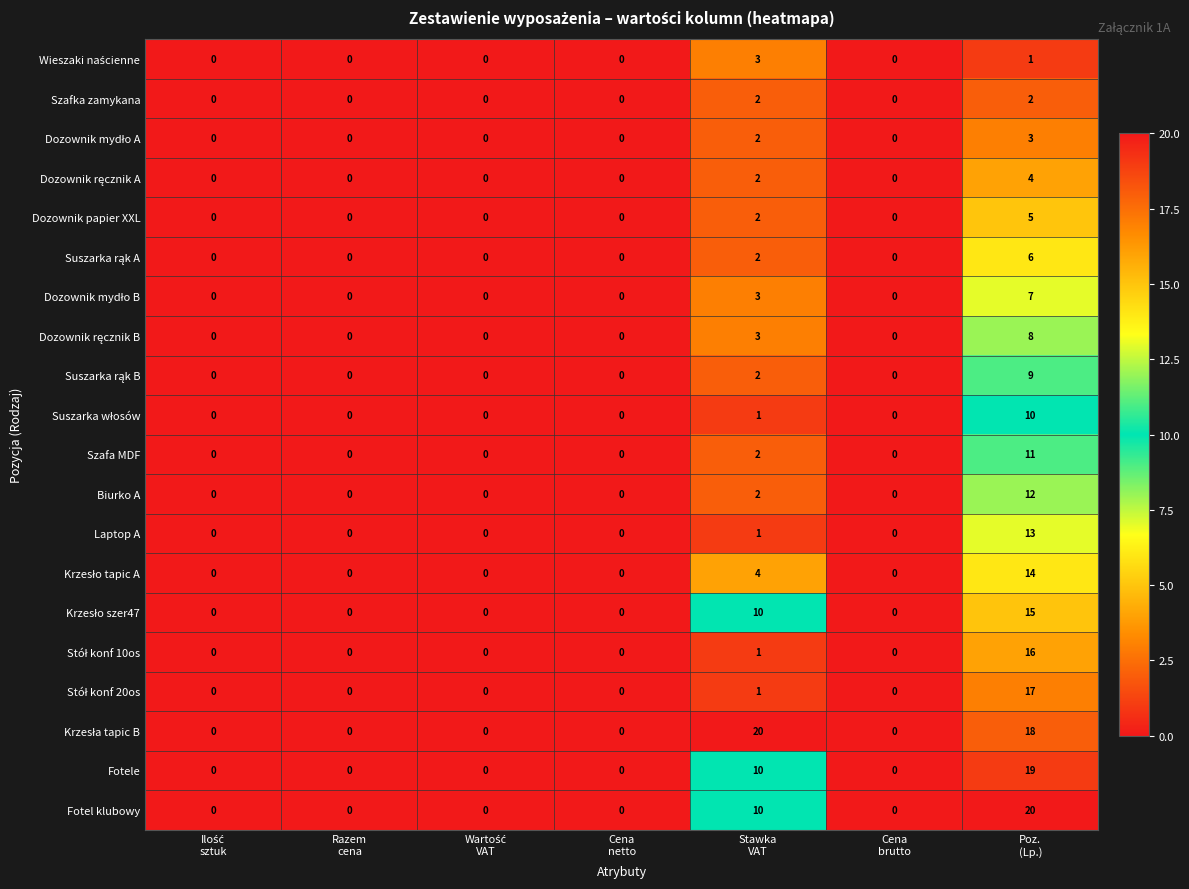

How many values in the Dozownik papier XXL series exceed 0?

2